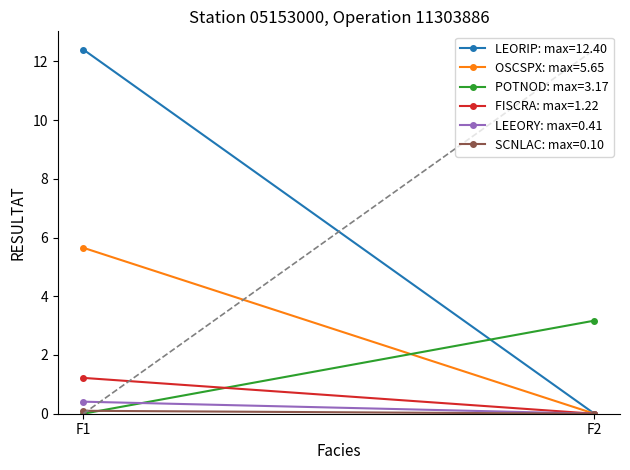

Reading left to right, transcribe all the data shown in this chart.

LEORIP: F1=12.4	F2=0.0
OSCSPX: F1=5.7	F2=0.0
POTNOD: F1=0.0	F2=3.2
FISCRA: F1=1.2	F2=0.0
LEEORY: F1=0.4	F2=0.0
SCNLAC: F1=0.1	F2=0.0